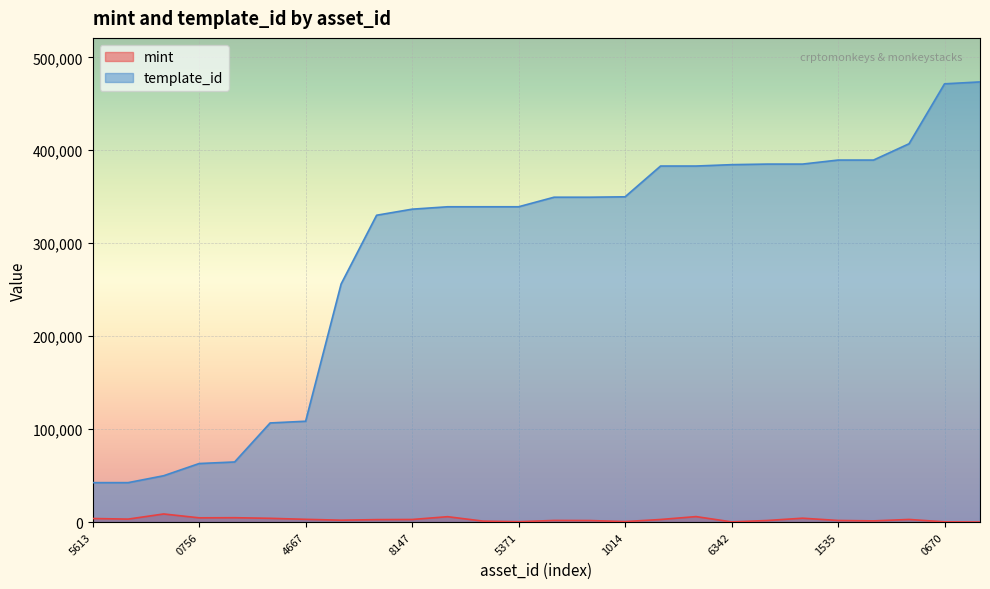

In mint, how many points are lower than both neighbors (excluding endpoints)?

7